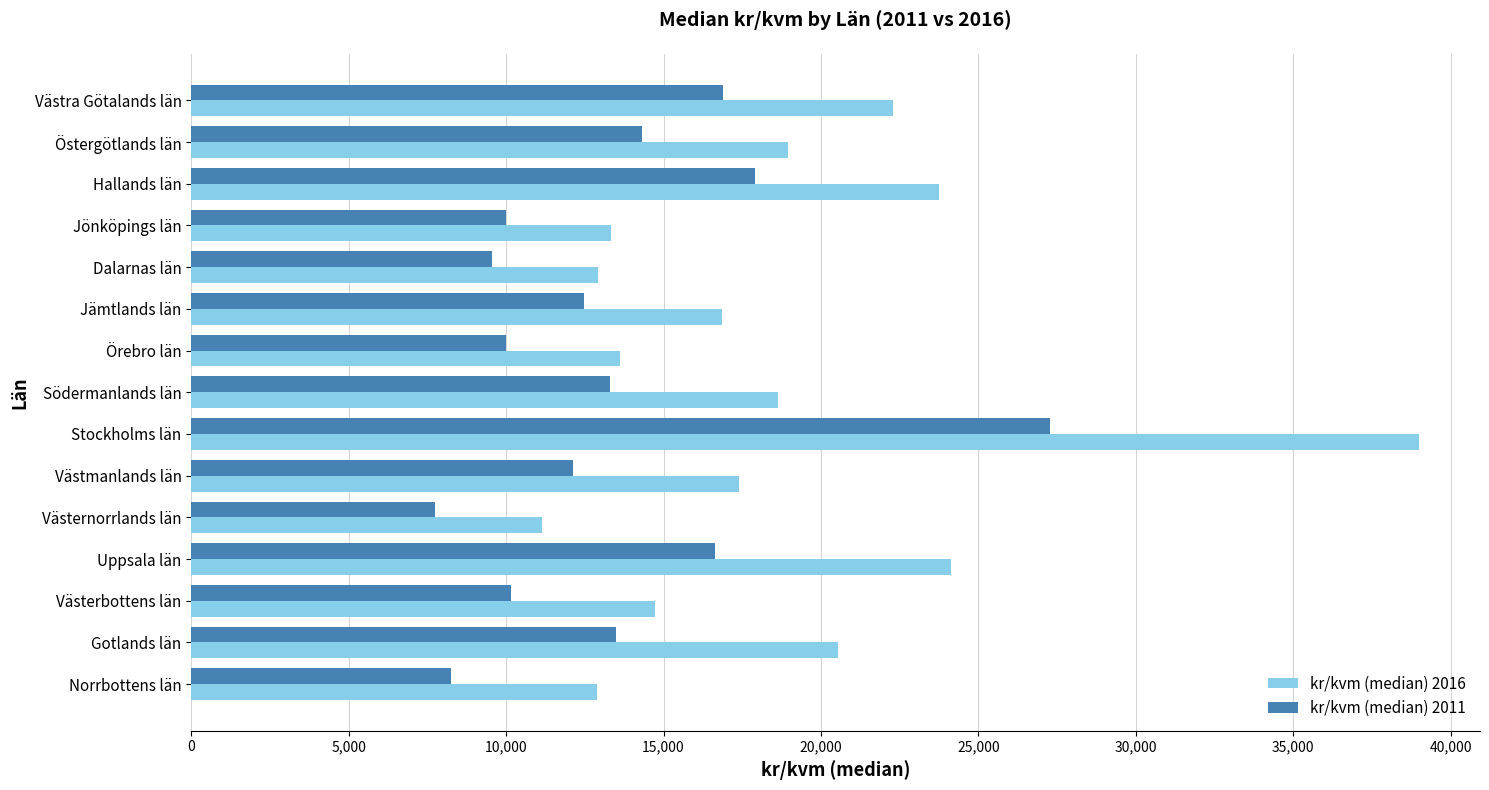

What are all the series names shown in the legend?

kr/kvm (median) 2016, kr/kvm (median) 2011